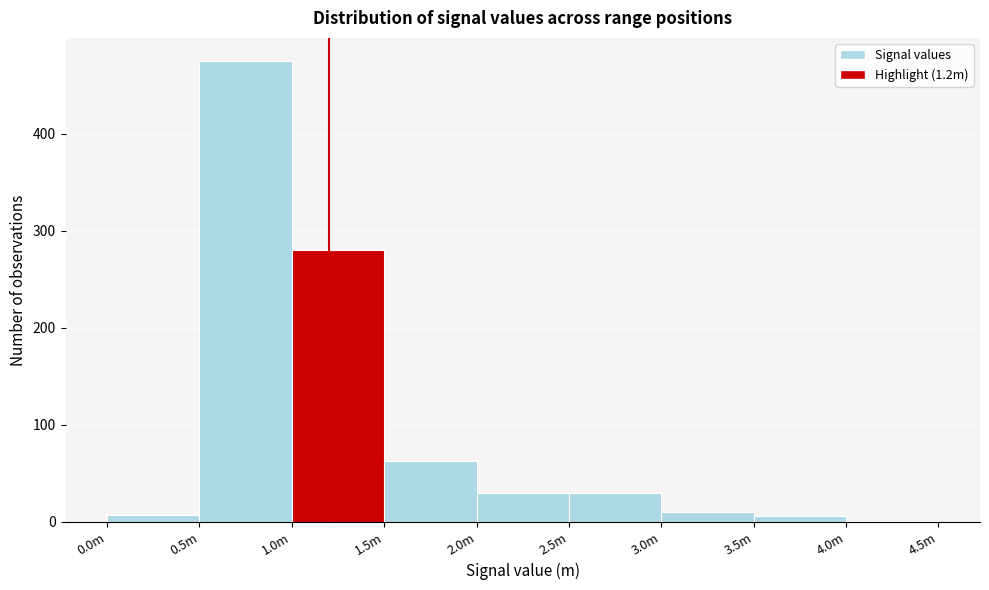

What is the sum of all values?

902